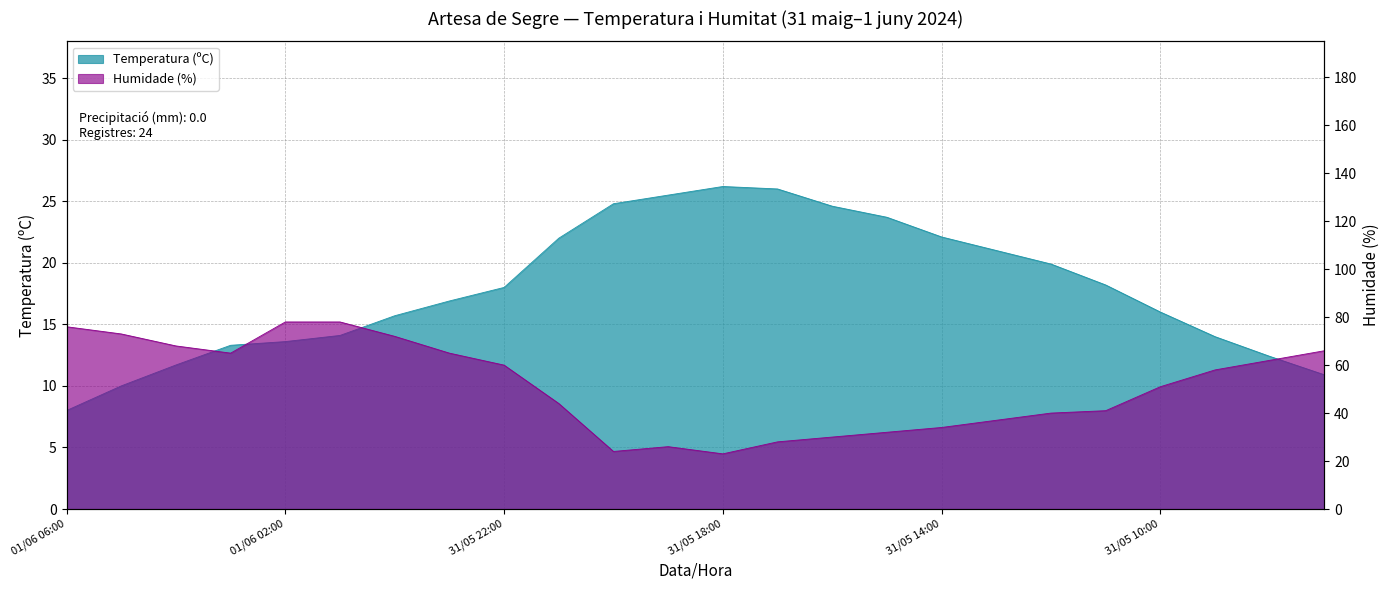

List the labels in order of Temperatura (ºC) value, largest first.

31/05 18:00, 31/05 17:00, 31/05 19:00, 31/05 20:00, 31/05 16:00, 31/05 15:00, 31/05 14:00, 31/05 21:00, 31/05 13:00, 31/05 12:00, 31/05 11:00, 31/05 22:00, 31/05 23:00, 31/05 10:00, 01/06 00:00, 01/06 01:00, 31/05 09:00, 01/06 02:00, 01/06 03:00, 31/05 08:00, 01/06 04:00, 31/05 07:00, 01/06 05:00, 01/06 06:00